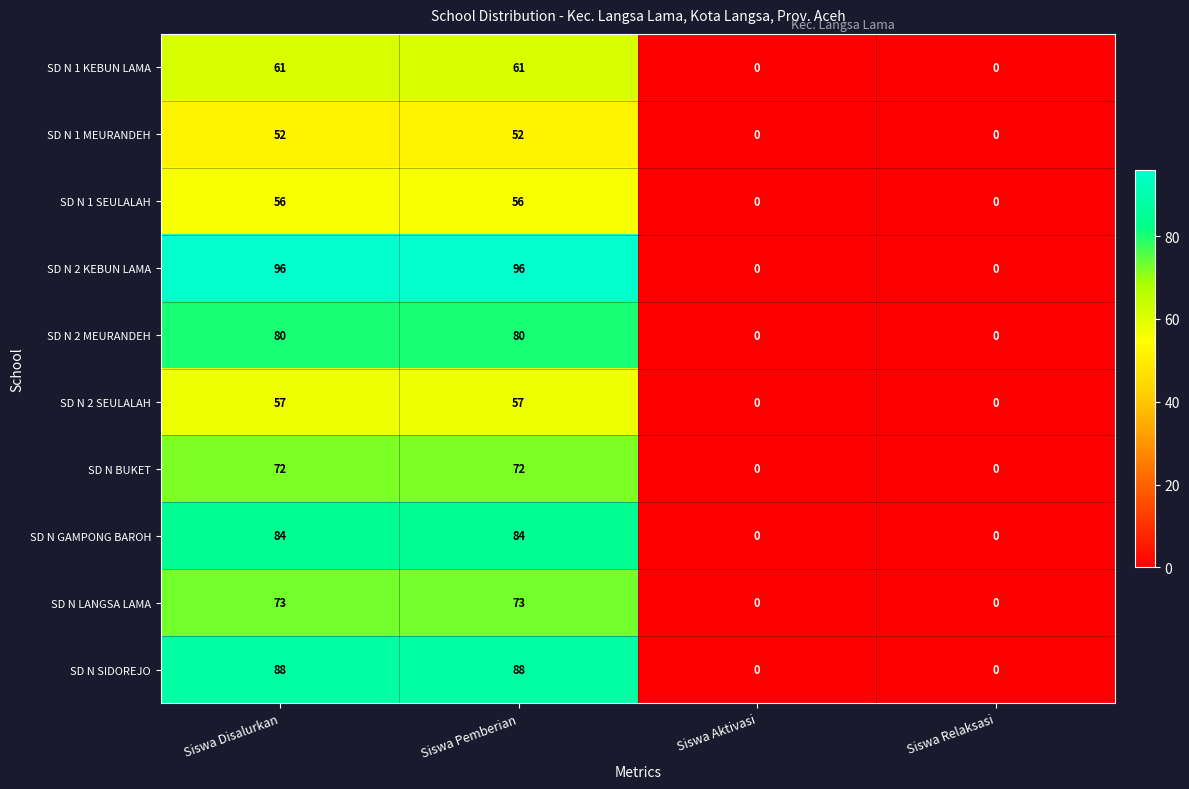

At Siswa Disalurkan, list the series in order from largest to smallest.

SD N 2 KEBUN LAMA, SD N SIDOREJO, SD N GAMPONG BAROH, SD N 2 MEURANDEH, SD N LANGSA LAMA, SD N BUKET, SD N 1 KEBUN LAMA, SD N 2 SEULALAH, SD N 1 SEULALAH, SD N 1 MEURANDEH